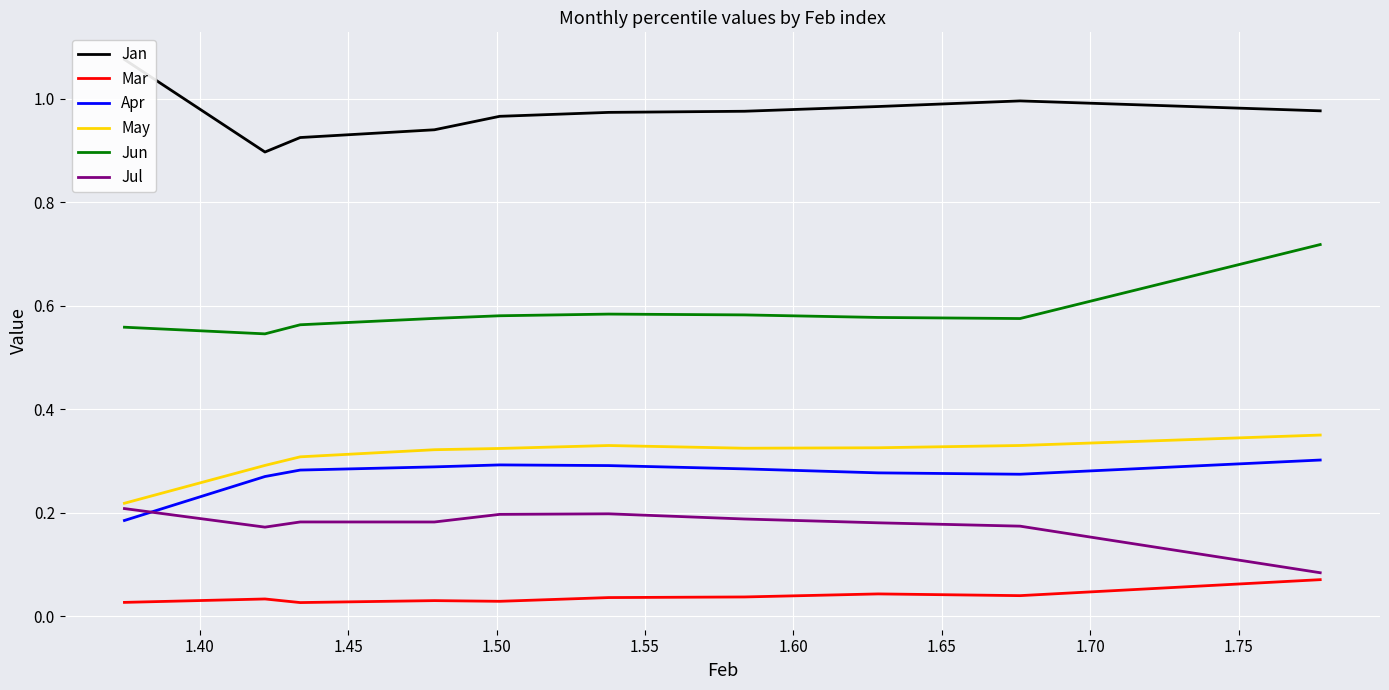

True or false: Jun and Apr cross at least once.

False